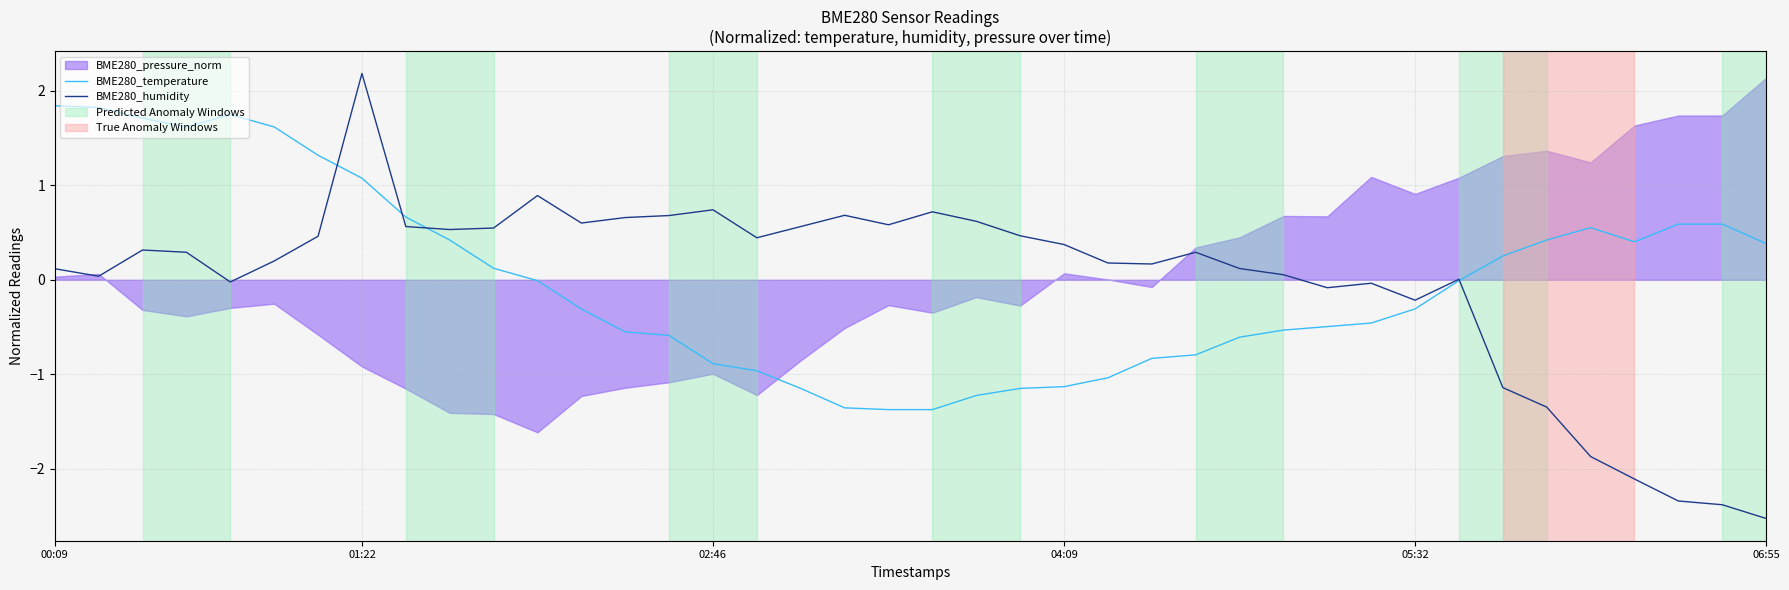

Which category has the highest value in the BME280_humidity series?

01:22